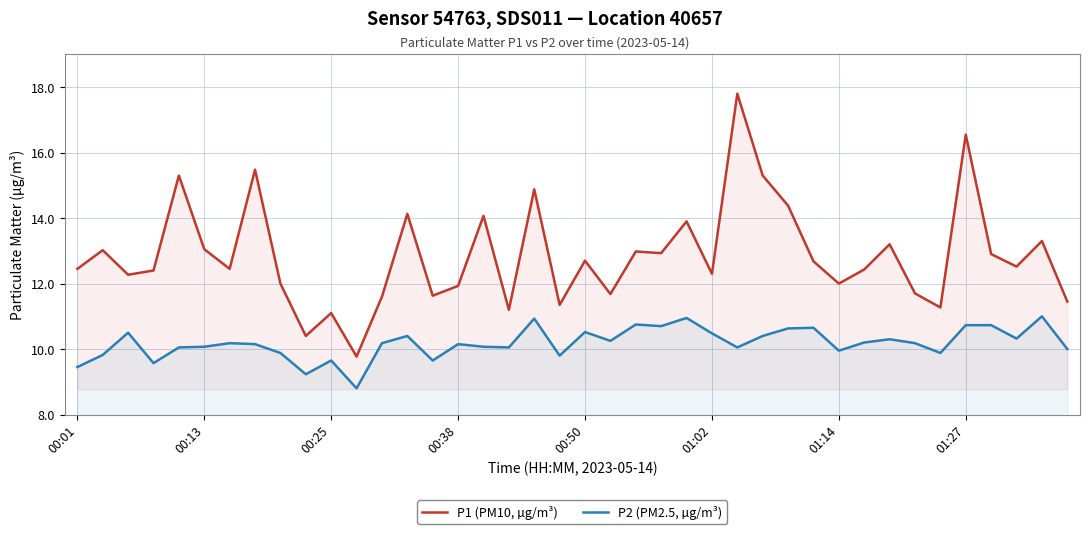

How many interior local peaks does the P1 (PM10, µg/m³) series have?

14